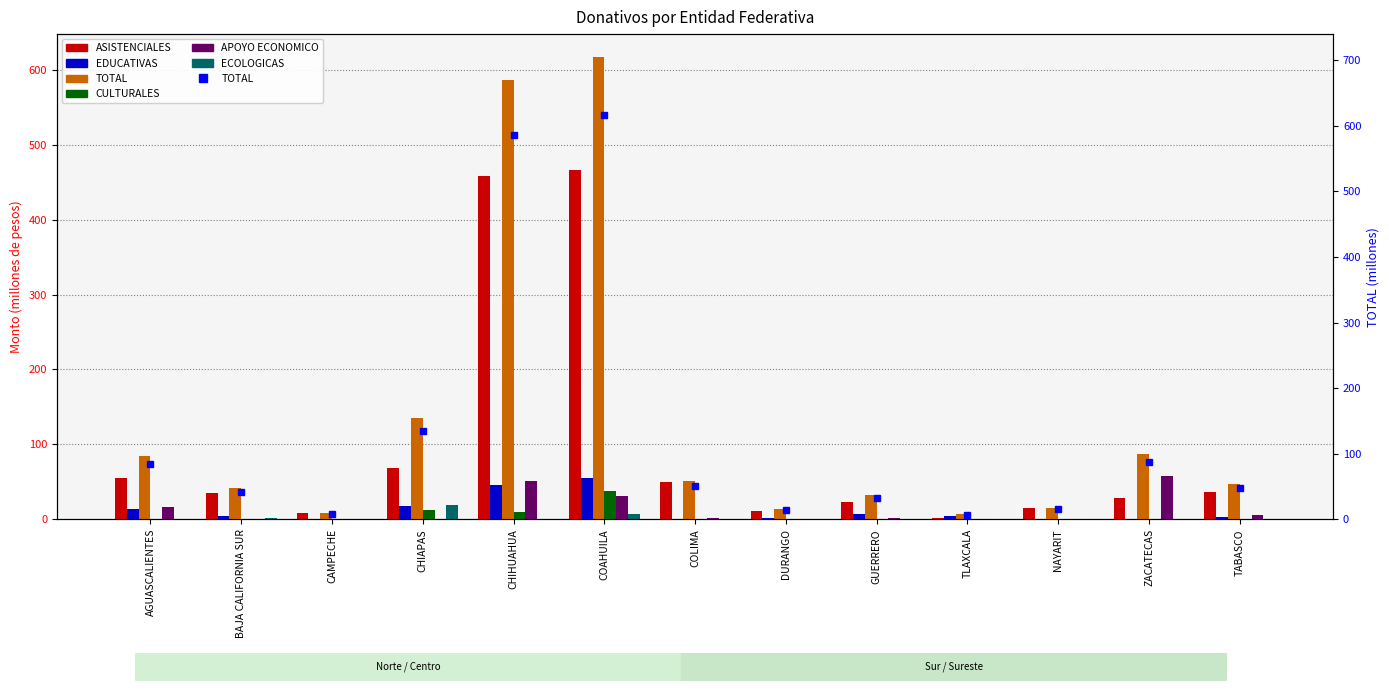

What are all the series names shown in the legend?

ASISTENCIALES, EDUCATIVAS, TOTAL, CULTURALES, APOYO ECONOMICO, ECOLOGICAS